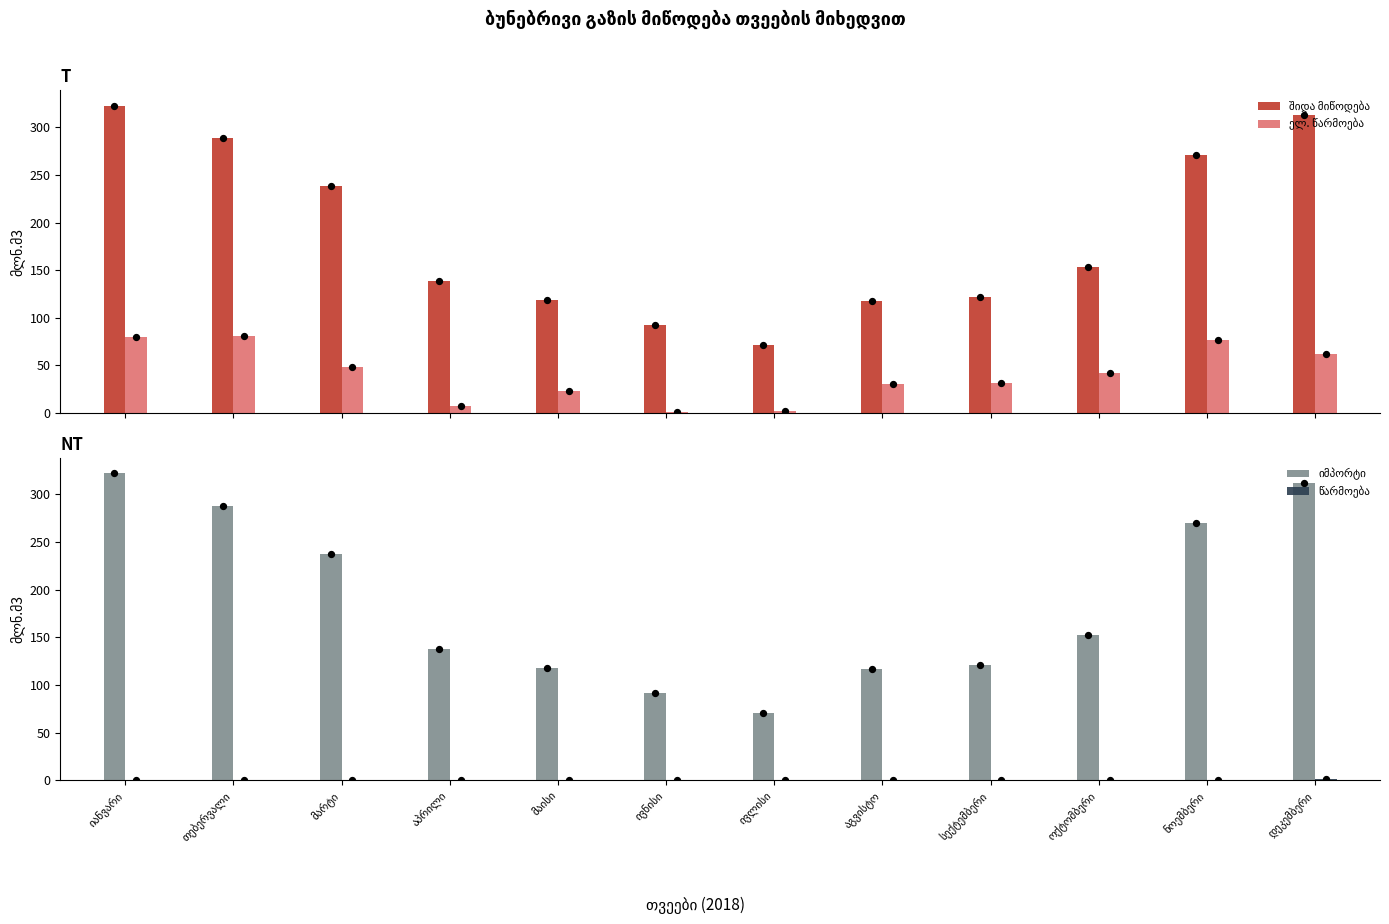

At how many categories does at least one series exceed 283?

3